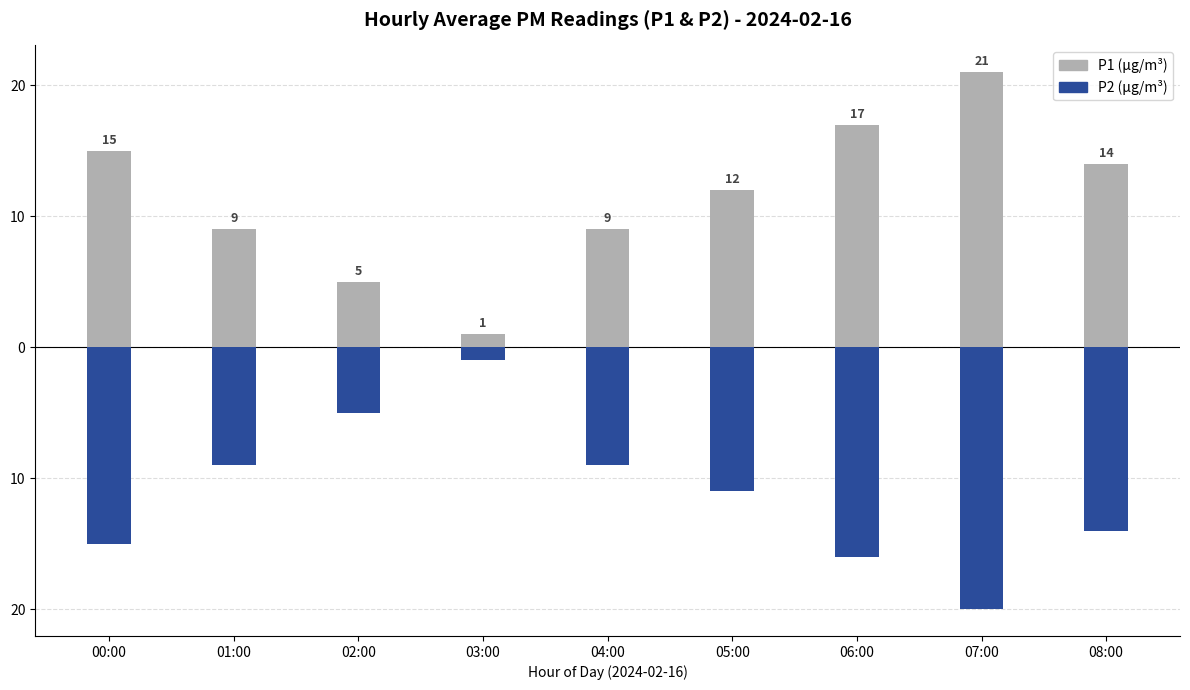

What is the minimum value for P1 (μg/m³)?

1